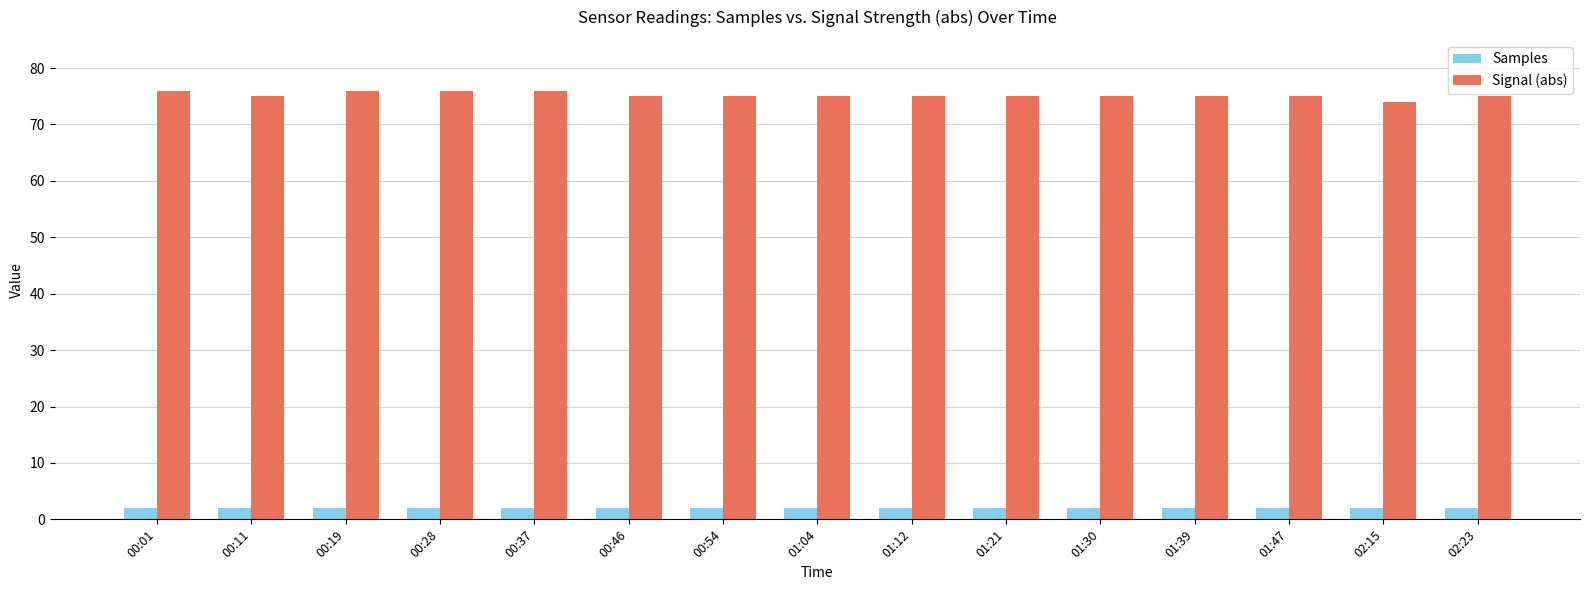

The value of Signal (abs) at 02:15 is 74. True or false?

True